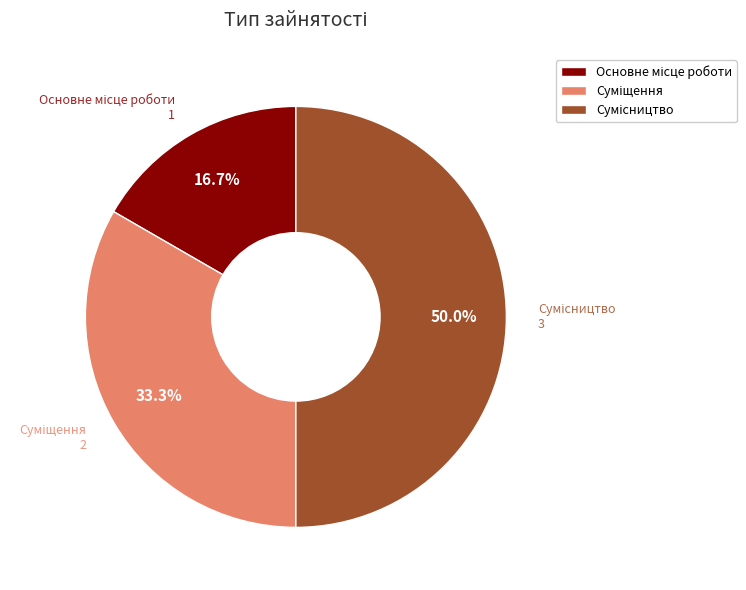

Does Сумісництво account for over 50% of the chart?

No